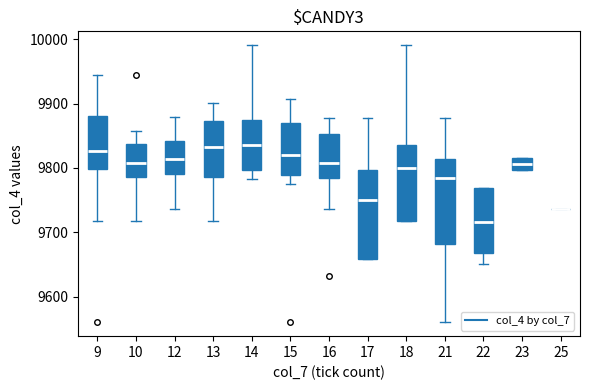

Reading left to right, read every box against the y-axis: the position of its median line, the range the box covers, and the ends of its whiskers. The values are not printed on the chart, so give them approximately, as read against the axis.

9: median 9830, box 9800 to 9880, whiskers 9720 to 9940
10: median 9810, box 9790 to 9840, whiskers 9720 to 9860
12: median 9810, box 9790 to 9840, whiskers 9740 to 9880
13: median 9830, box 9790 to 9870, whiskers 9720 to 9900
14: median 9840, box 9800 to 9870, whiskers 9780 to 9990
15: median 9820, box 9790 to 9870, whiskers 9780 to 9910
16: median 9810, box 9780 to 9850, whiskers 9740 to 9880
17: median 9750, box 9660 to 9800, whiskers 9660 to 9880
18: median 9800, box 9720 to 9840, whiskers 9720 to 9990
21: median 9780, box 9680 to 9810, whiskers 9560 to 9880
22: median 9720, box 9670 to 9770, whiskers 9650 to 9770
23: median 9810, box 9800 to 9820, whiskers 9800 to 9820
25: box collapsed to a line at 9740, whiskers 9740 to 9740